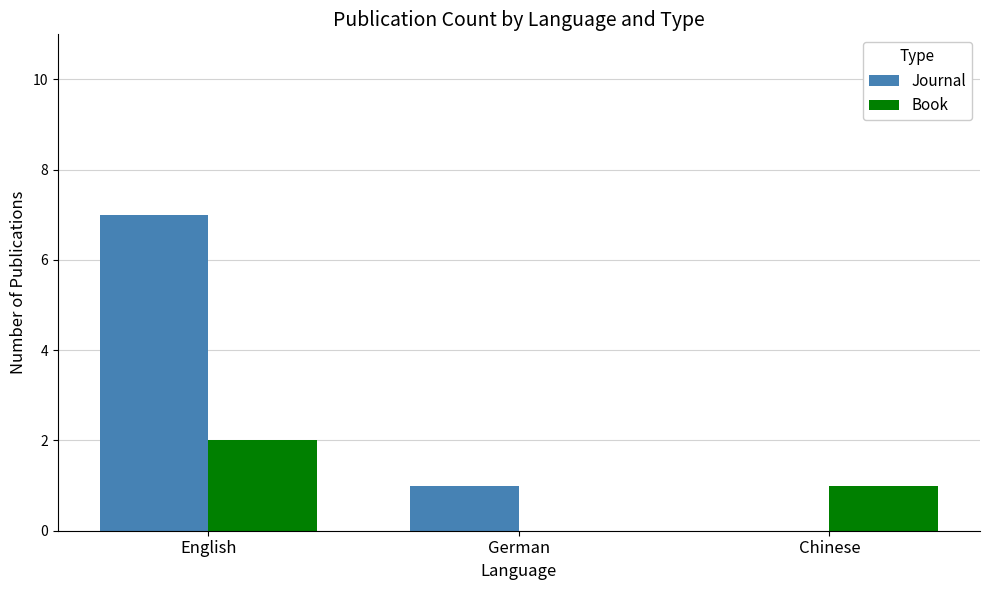

Reading left to right, what are all the values shown in this chart?

Journal: English=7	German=1	Chinese=0
Book: English=2	German=0	Chinese=1